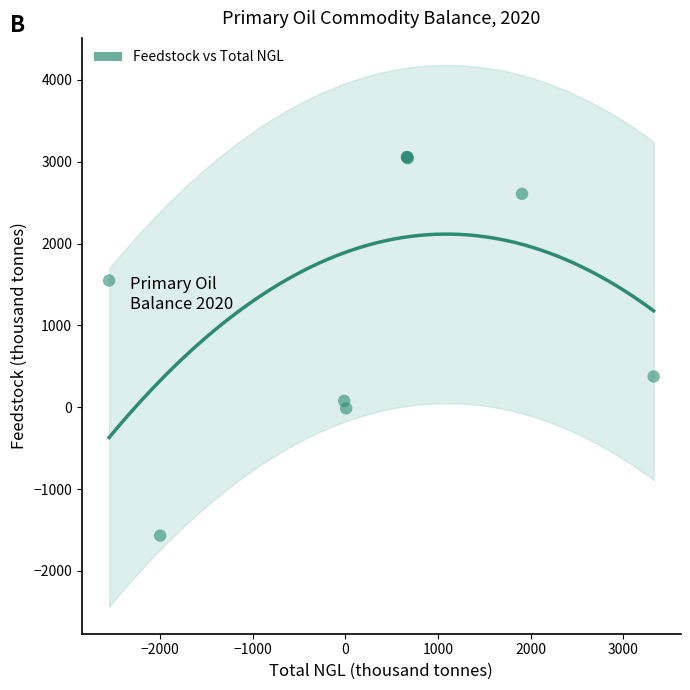

What Y value in the scatter plot is closest to 744?

376.2